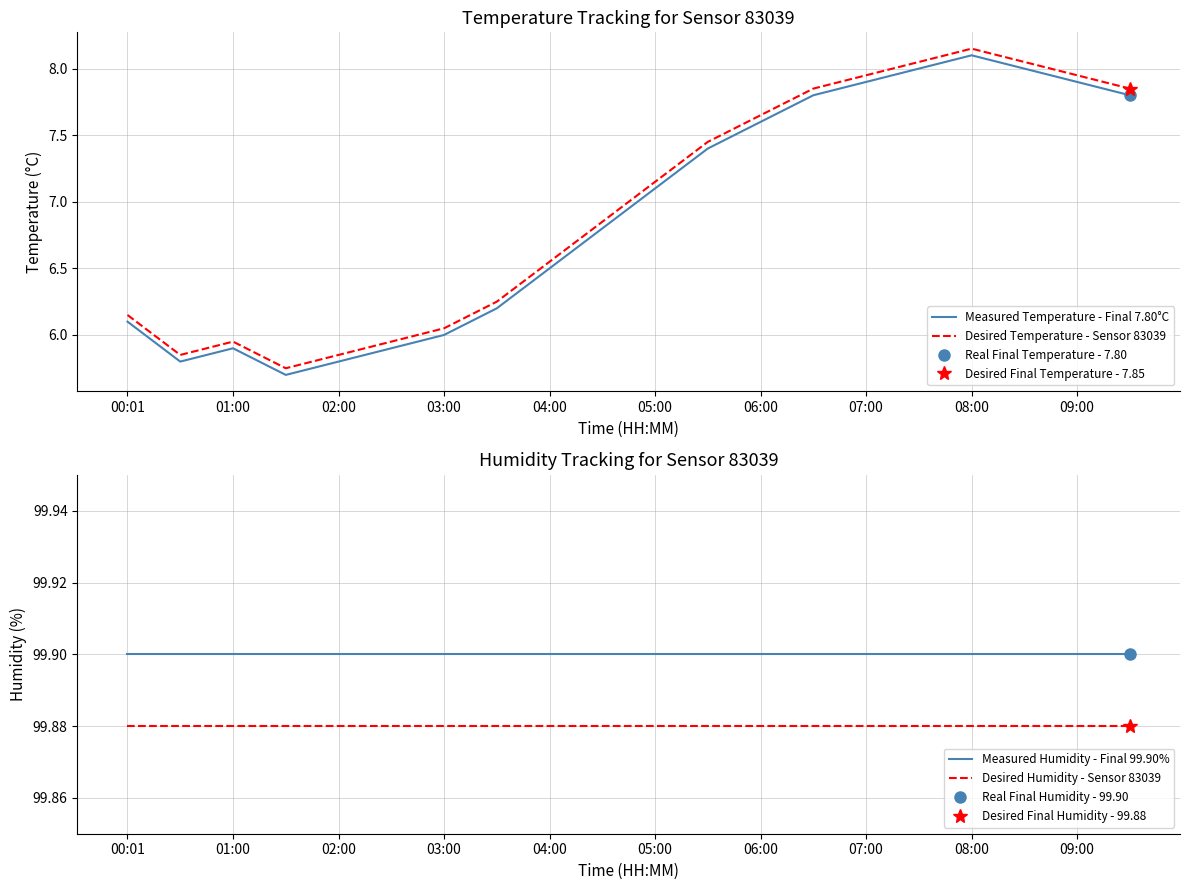

True or false: Measured Humidity - Final 99.90% has more than 2 interior local peaks.

False